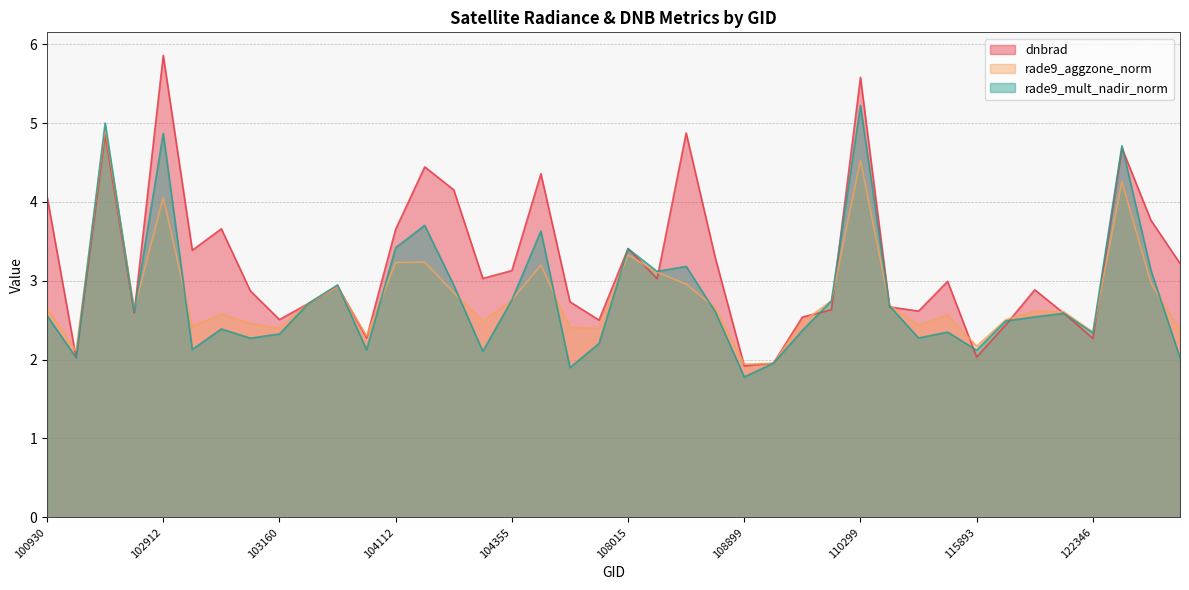

Which series has the largest total across all categories?

dnbrad